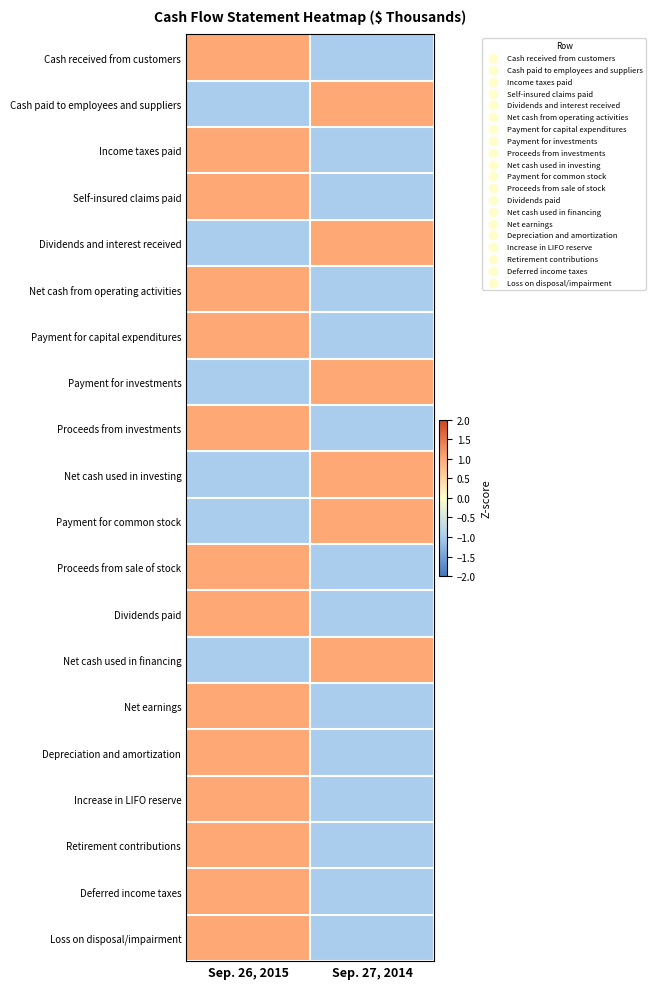

At which category does the chart reach its peak across all series?

Sep. 26, 2015